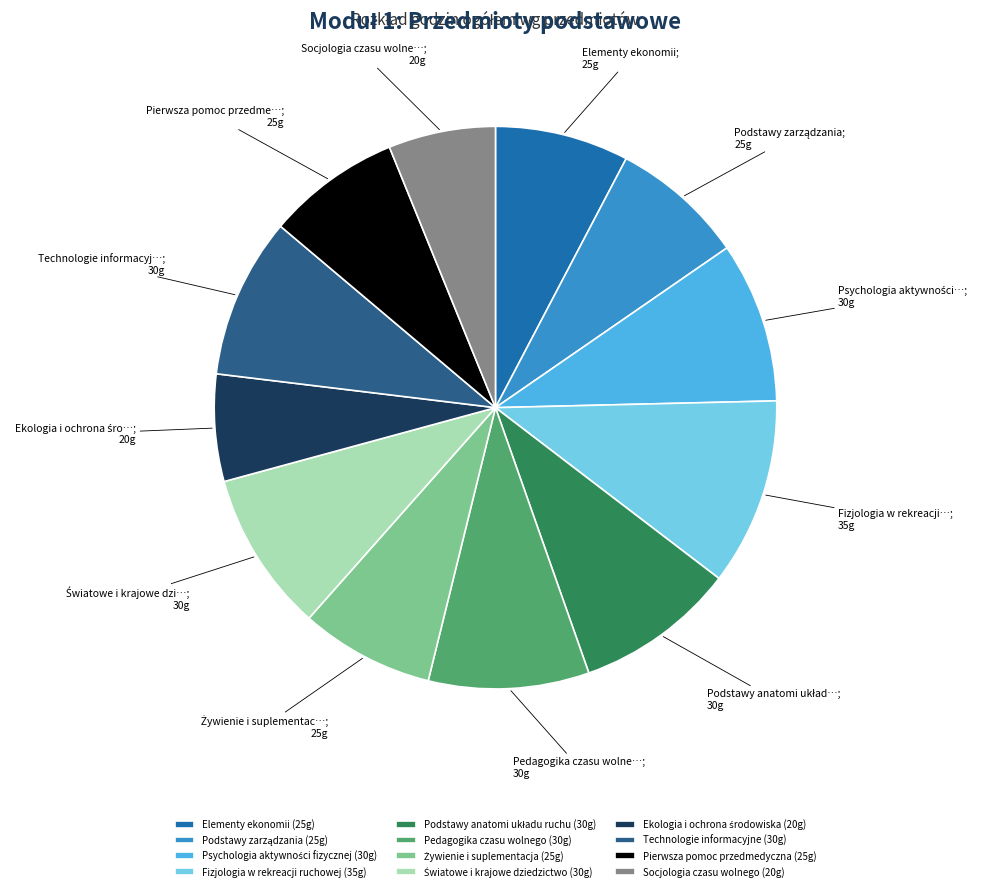

Do Elementy ekonomii (25g) and Fizjologia w rekreacji ruchowej (35g) together represent more than half of the pie?

No